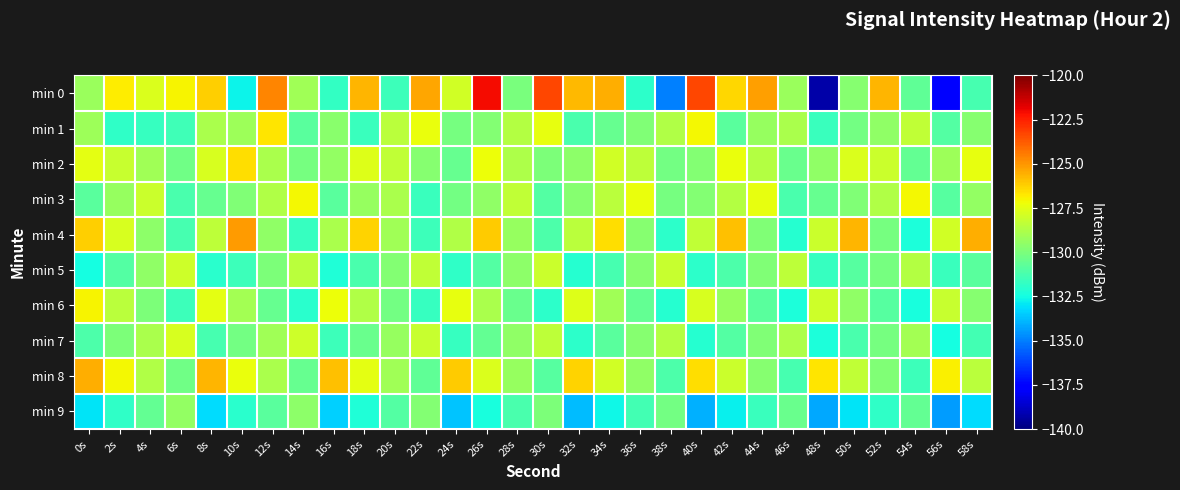

Reading right to left, transcribe all the data shown in this chart.

min 0: 58s=-131.3	56s=-137.7	54s=-130.7	52s=-125.7	50s=-129.7	48s=-139.2	46s=-129.2	44s=-125.2	42s=-126.4	40s=-123.3	38s=-135.0	36s=-132.0	34s=-125.5	32s=-125.7	30s=-123.4	28s=-130.0	26s=-122.1	24s=-127.9	22s=-125.4	20s=-131.5	18s=-125.7	16s=-131.7	14s=-129.1	12s=-124.7	10s=-132.7	8s=-126.2	6s=-127.0	4s=-127.7	2s=-126.9	0s=-129.2
min 1: 58s=-129.7	56s=-131.0	54s=-128.3	52s=-129.5	50s=-130.2	48s=-131.6	46s=-128.9	44s=-129.3	42s=-130.8	40s=-127.1	38s=-128.7	36s=-129.9	34s=-130.5	32s=-131.2	30s=-127.4	28s=-128.6	26s=-129.8	24s=-130.1	22s=-127.3	20s=-128.5	18s=-131.6	16s=-129.7	14s=-130.8	12s=-126.7	10s=-129.2	8s=-128.8	6s=-131.4	4s=-131.6	2s=-131.8	0s=-129.2
min 2: 58s=-127.4	56s=-129.2	54s=-130.6	52s=-128.1	50s=-127.7	48s=-129.5	46s=-130.4	44s=-128.6	42s=-127.3	40s=-129.8	38s=-130.2	36s=-128.4	34s=-127.9	32s=-129.6	30s=-130.0	28s=-128.8	26s=-127.2	24s=-130.5	22s=-129.7	20s=-128.3	18s=-127.6	16s=-129.4	14s=-130.1	12s=-128.9	10s=-126.5	8s=-127.8	6s=-130.3	4s=-129.1	2s=-128.2	0s=-127.5
min 3: 58s=-129.4	56s=-130.9	54s=-127.1	52s=-128.7	50s=-129.9	48s=-130.5	46s=-131.2	44s=-127.4	42s=-128.6	40s=-129.8	38s=-130.1	36s=-127.3	34s=-128.5	32s=-129.7	30s=-131.0	28s=-128.3	26s=-129.5	24s=-130.2	22s=-131.6	20s=-128.9	18s=-129.3	16s=-130.8	14s=-127.1	12s=-128.7	10s=-129.9	8s=-130.5	6s=-131.2	4s=-128.1	2s=-129.3	0s=-130.8
min 4: 58s=-125.5	56s=-127.9	54s=-132.3	52s=-130.1	50s=-125.7	48s=-128.1	46s=-132.1	44s=-129.9	42s=-125.9	40s=-128.3	38s=-131.9	36s=-129.7	34s=-126.5	32s=-128.5	30s=-131.1	28s=-129.3	26s=-126.1	24s=-128.7	22s=-131.5	20s=-129.1	18s=-126.3	16s=-128.9	14s=-131.7	12s=-129.5	10s=-125.1	8s=-128.4	6s=-131.3	4s=-129.6	2s=-127.8	0s=-126.2
min 5: 58s=-130.8	56s=-131.6	54s=-128.6	52s=-130.1	50s=-130.9	48s=-131.7	46s=-128.4	44s=-129.9	42s=-131.1	40s=-131.9	38s=-128.2	36s=-129.7	34s=-131.3	32s=-132.1	30s=-128.1	28s=-129.6	26s=-131.0	24s=-131.8	22s=-128.3	20s=-129.8	18s=-131.2	16s=-132.2	14s=-128.5	12s=-130.0	10s=-131.5	8s=-132.0	6s=-128.0	4s=-129.5	2s=-131.0	0s=-132.5
min 6: 58s=-129.7	56s=-128.2	54s=-132.4	52s=-130.9	50s=-129.5	48s=-128.0	46s=-132.3	44s=-130.8	42s=-129.3	40s=-127.8	38s=-132.1	36s=-130.6	34s=-129.1	32s=-127.6	30s=-131.9	28s=-130.4	26s=-128.9	24s=-127.4	22s=-131.7	20s=-130.2	18s=-128.7	16s=-127.2	14s=-132.0	12s=-130.5	10s=-129.0	8s=-127.5	6s=-131.5	4s=-130.0	2s=-128.5	0s=-127.0
min 7: 58s=-131.4	56s=-132.5	54s=-129.0	52s=-130.1	50s=-131.2	48s=-132.3	46s=-128.8	44s=-129.9	42s=-131.0	40s=-132.1	38s=-128.6	36s=-129.7	34s=-130.8	32s=-131.9	30s=-128.4	28s=-129.5	26s=-130.6	24s=-131.7	22s=-128.2	20s=-129.3	18s=-130.4	16s=-131.5	14s=-128.0	12s=-129.1	10s=-130.2	8s=-131.3	6s=-127.8	4s=-128.9	2s=-130.0	0s=-131.1
min 8: 58s=-128.5	56s=-126.9	54s=-131.5	52s=-129.9	50s=-128.3	48s=-126.7	46s=-131.3	44s=-129.7	42s=-128.1	40s=-126.5	38s=-131.1	36s=-129.5	34s=-127.9	32s=-126.3	30s=-130.9	28s=-129.3	26s=-127.7	24s=-126.1	22s=-130.7	20s=-129.1	18s=-127.5	16s=-125.9	14s=-130.5	12s=-128.9	10s=-127.3	8s=-125.7	6s=-130.3	4s=-128.7	2s=-127.1	0s=-125.5
min 9: 58s=-133.2	56s=-134.4	54s=-130.6	52s=-131.8	50s=-133.0	48s=-134.2	46s=-130.4	44s=-131.6	42s=-132.8	40s=-134.0	38s=-130.2	36s=-131.4	34s=-132.6	32s=-133.8	30s=-130.0	28s=-131.2	26s=-132.4	24s=-133.6	22s=-129.8	20s=-131.0	18s=-132.2	16s=-133.4	14s=-129.6	12s=-130.8	10s=-132.0	8s=-133.2	6s=-129.4	4s=-130.6	2s=-131.8	0s=-133.0